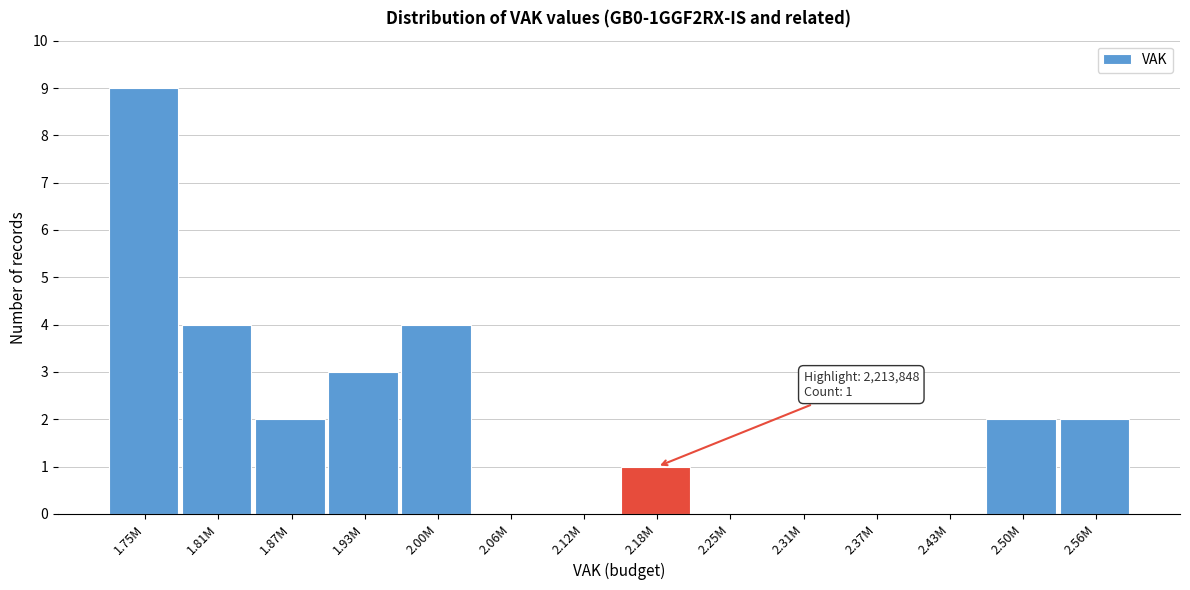

Reading right to left, extract all data points from this chart.

2.56M=2	2.50M=2	2.43M=0	2.37M=0	2.31M=0	2.25M=0	2.18M=1	2.12M=0	2.06M=0	2.00M=4	1.93M=3	1.87M=2	1.81M=4	1.75M=9